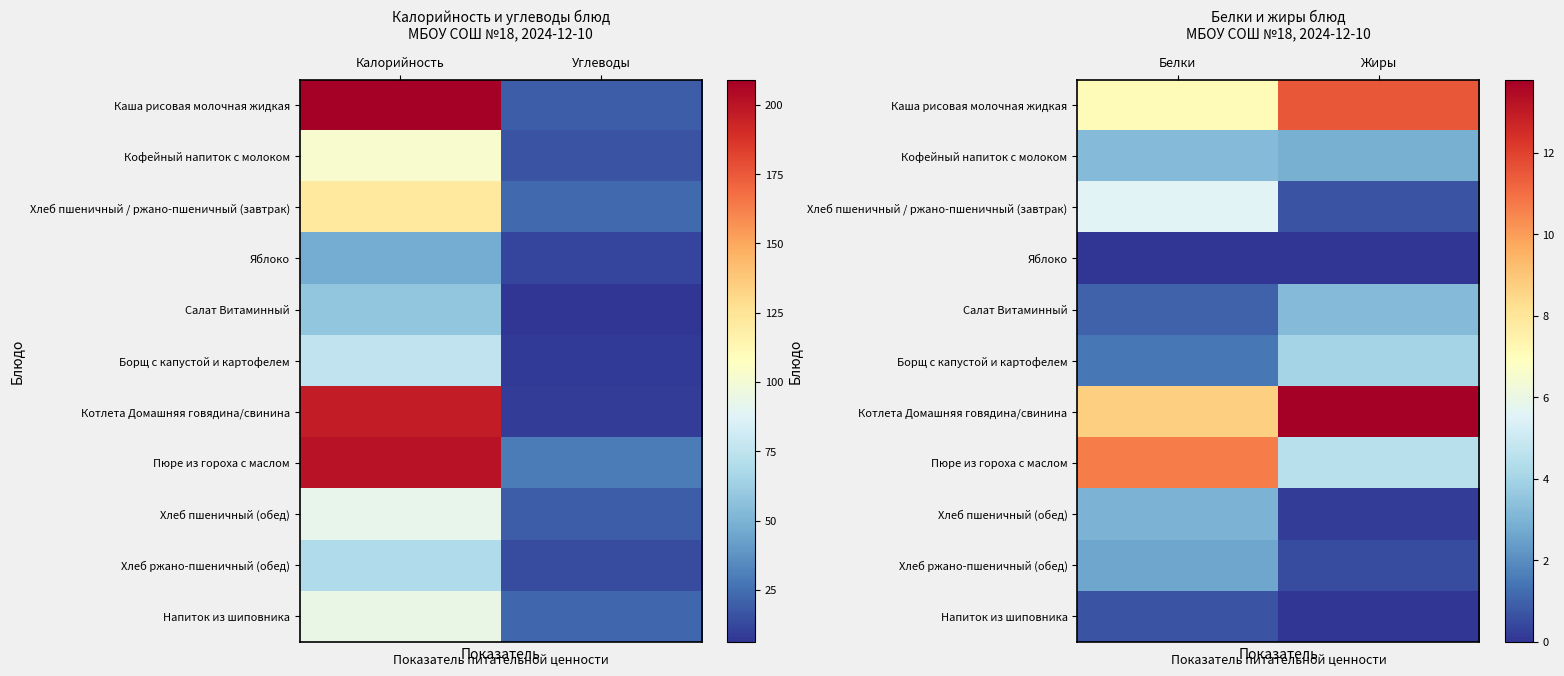

How many data points in Пюре из гороха с маслом are above 10?

1